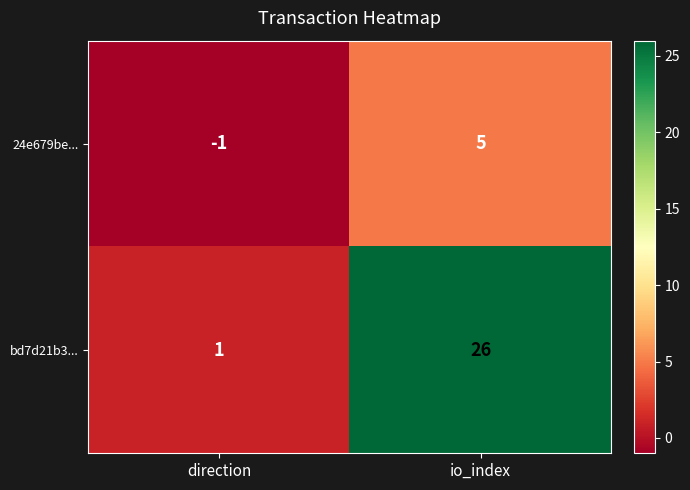

True or false: bd7d21b3... has a value of 26 at io_index.

True